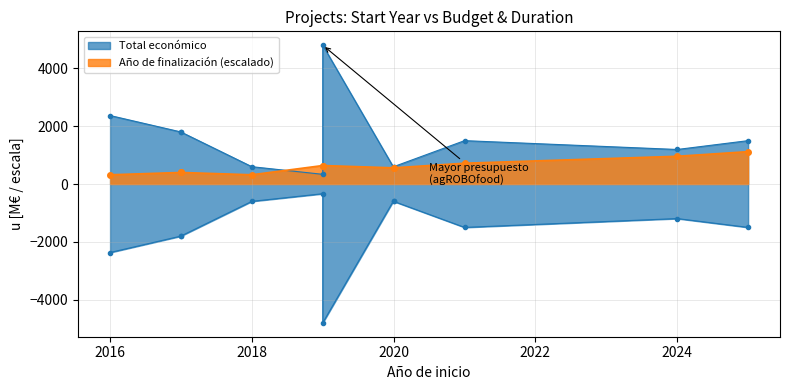

What are all the series names shown in the legend?

Total económico, Año de finalización